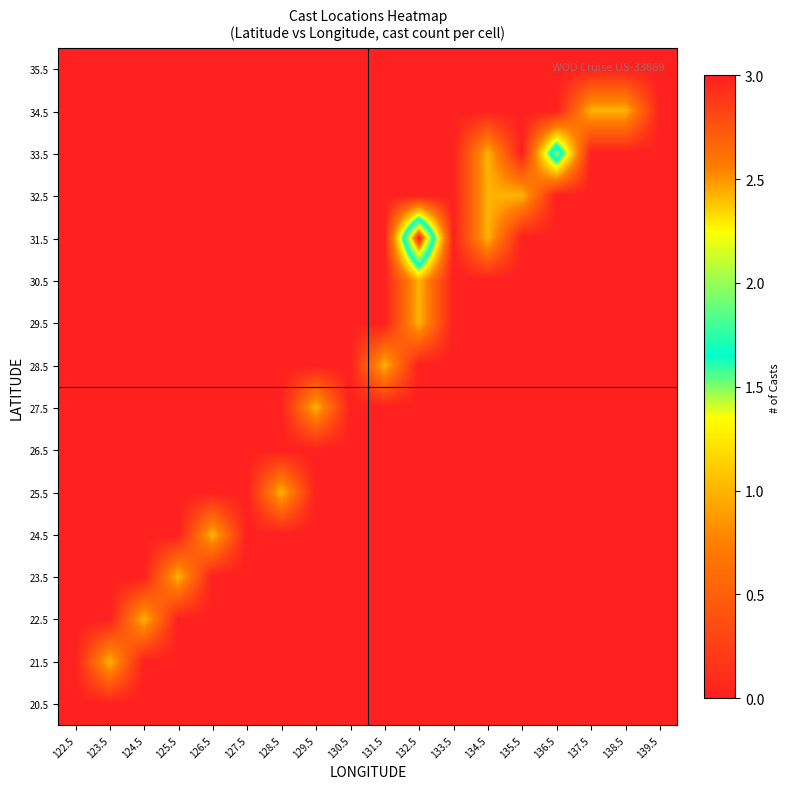

At how many categories does at least one series exceed 0?

13